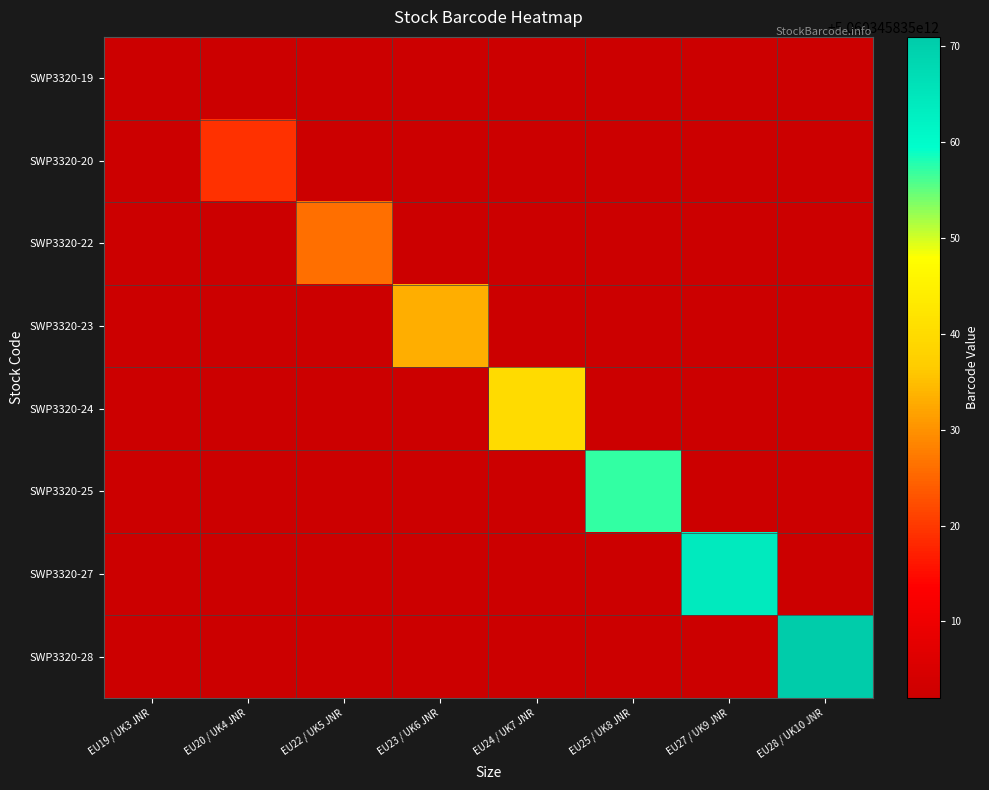

How many distinct data groups are displayed?

8